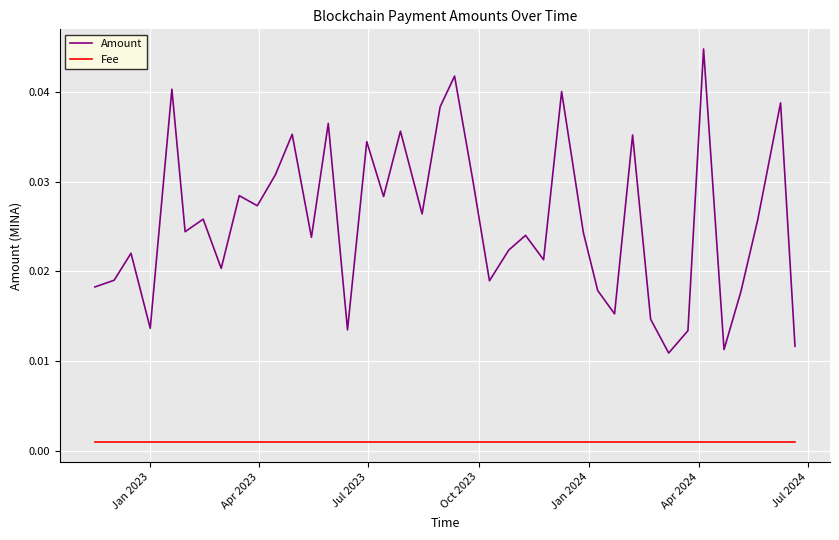

True or false: Amount has more than 2 points higher than both neighbors.

True